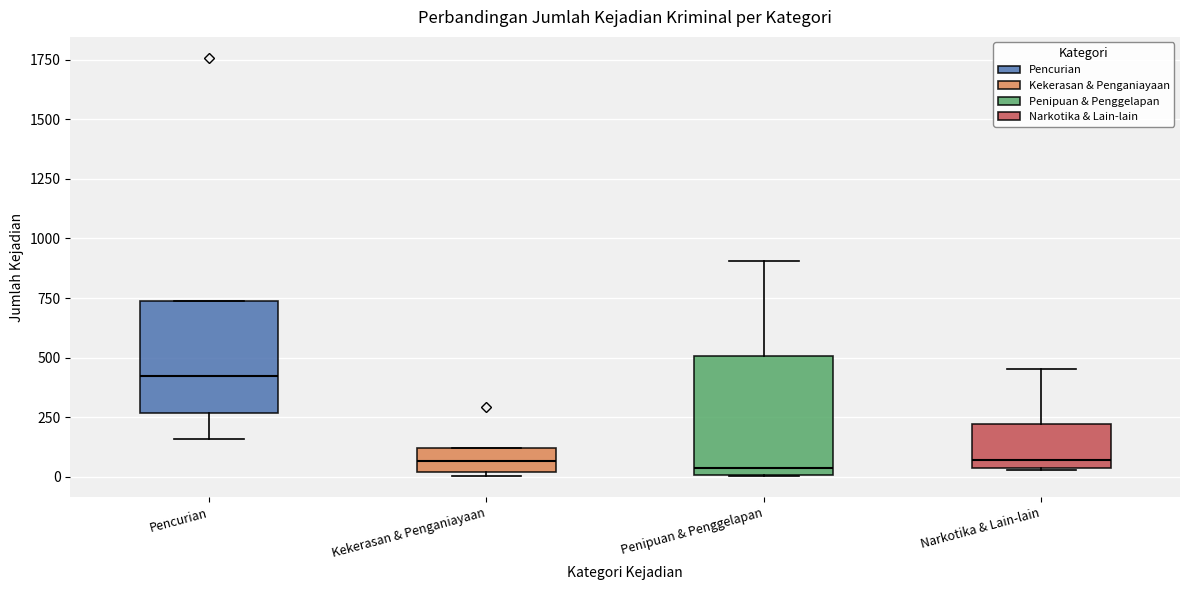

Where is the upper edge of the box for Kekerasan & Penganiayaan on the y-axis? The values are not printed on the chart, so give them approximately, as read against the axis.

100